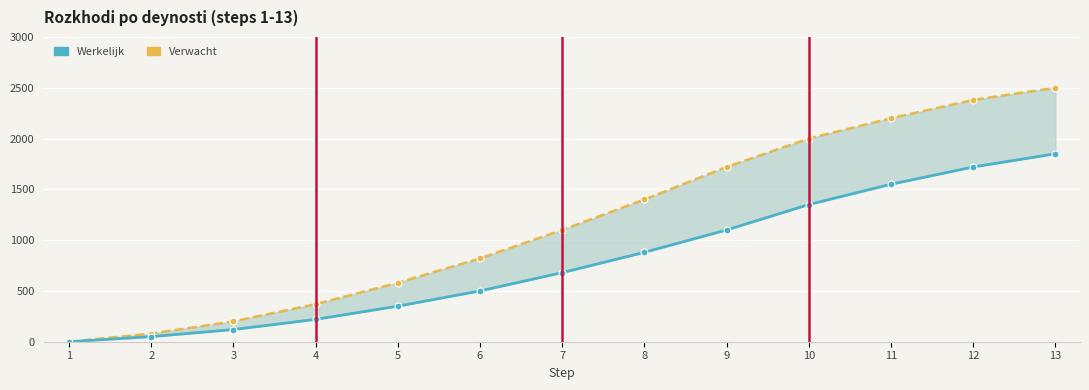

How many values in the Verwacht series exceed 1100?

6